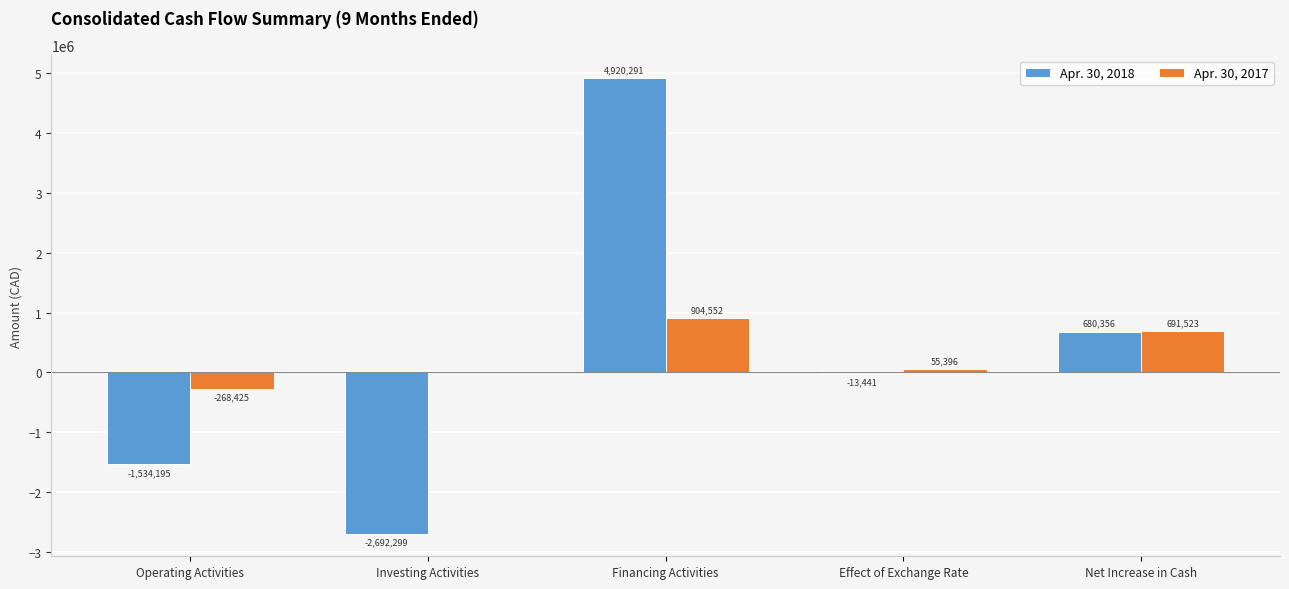

What is the difference between the Apr. 30, 2017 values at Financing Activities and Effect of Exchange Rate?

849156